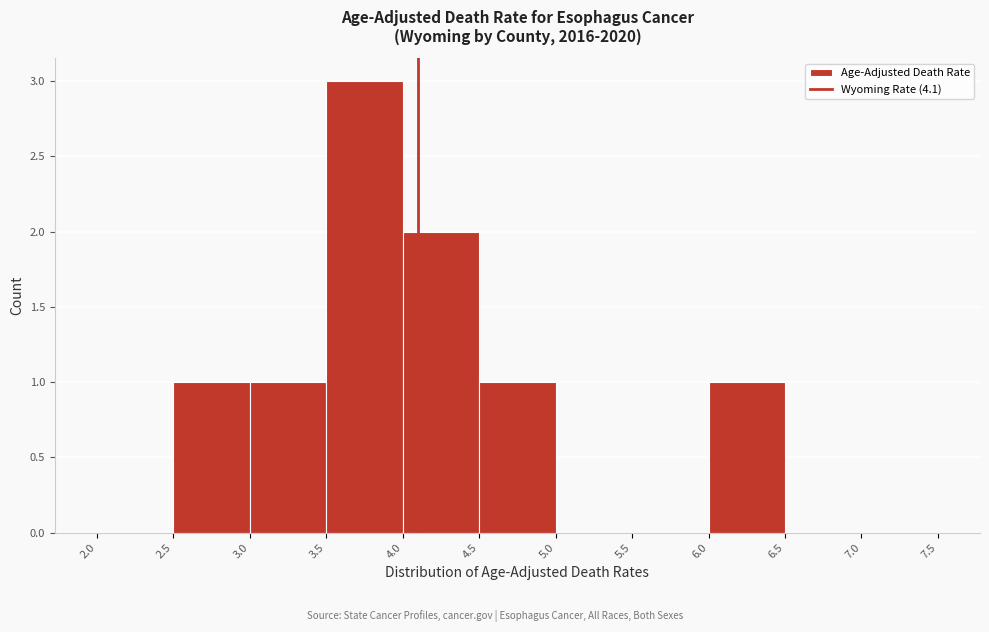

Reading left to right, list every bar in this chart as the range it spans on the x-axis followed by its height. The values are not printed on the chart, so give them approximately, as read against the axis.

2.0 to 2.5: 0
2.5 to 3.0: 1
3.0 to 3.5: 1
3.5 to 4.0: 3
4.0 to 4.5: 2
4.5 to 5.0: 1
5.0 to 5.5: 0
5.5 to 6.0: 0
6.0 to 6.5: 1
6.5 to 7.0: 0
7.0 to 7.5: 0